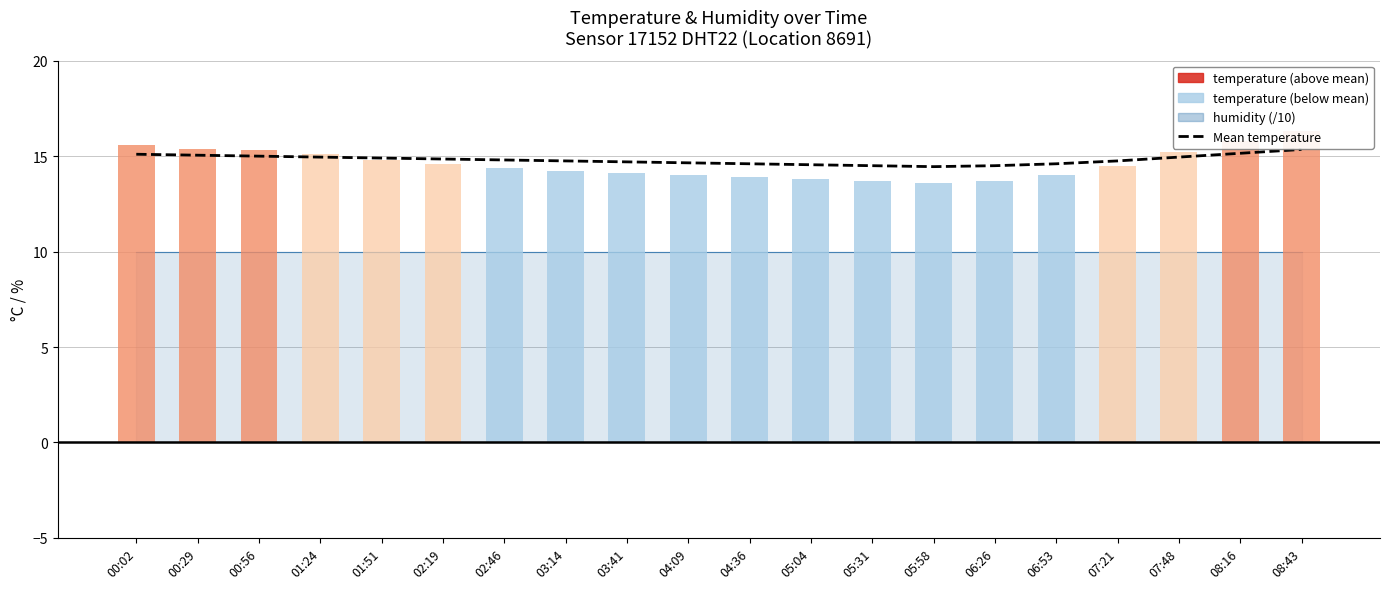

At which label does temperature first exceed 14?

00:02